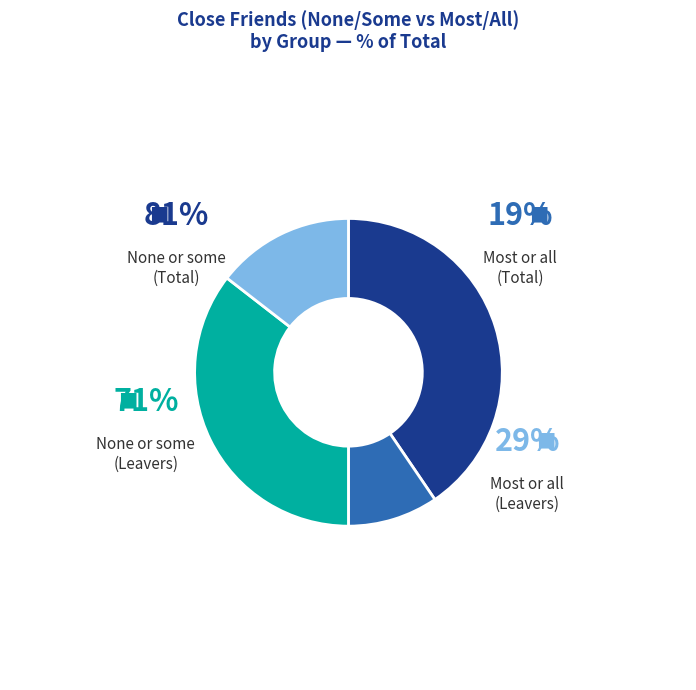

Does None or some of them (Total) account for over 50% of the chart?

No